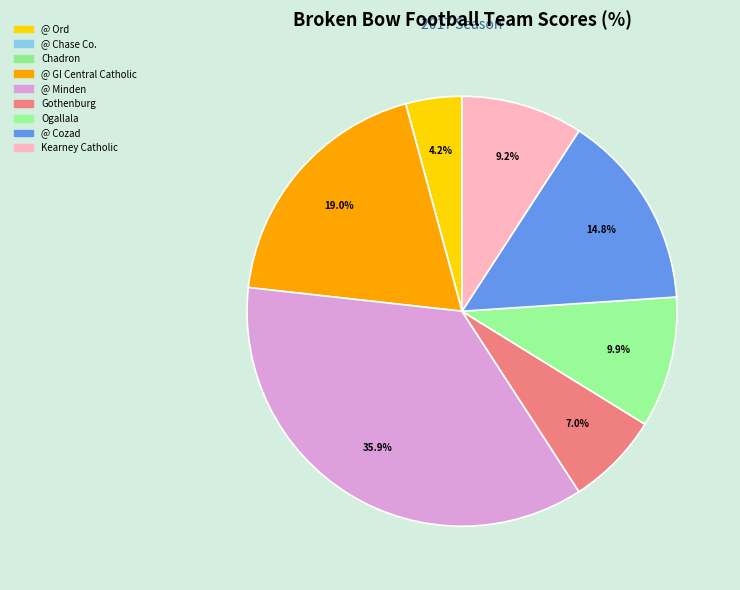

How many segments does this pie chart have?

9